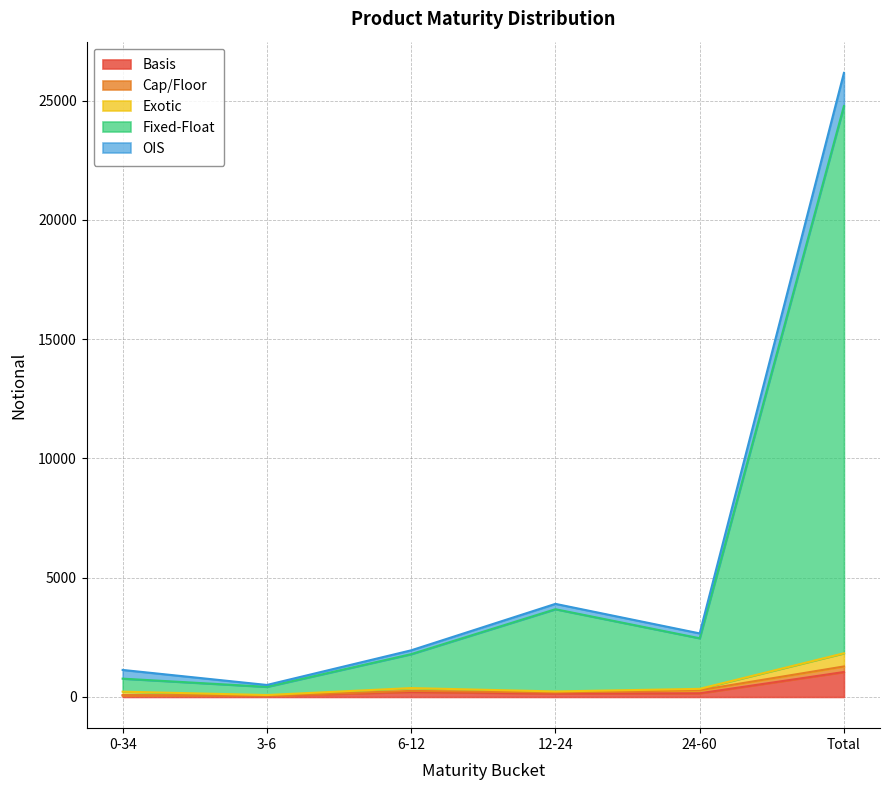

True or false: Fixed-Float and Exotic cross at least once.

False